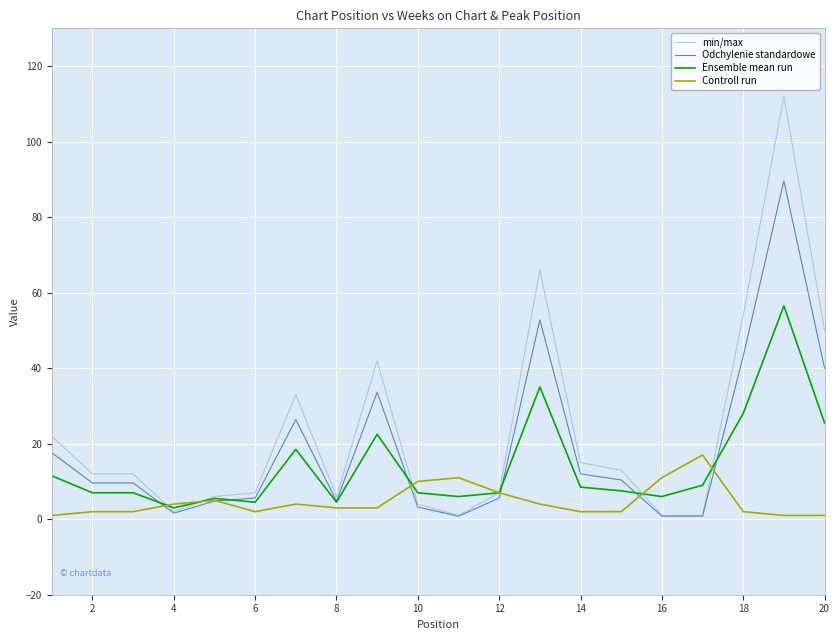

True or false: Odchylenie standardowe has a value of 4.8 at 8.

True